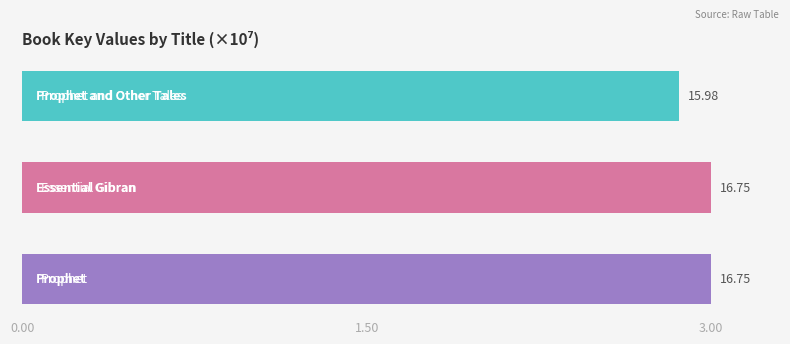

Rank the categories by value from highest to lowest.

Prophet, Essential Gibran, Prophet and Other Tales